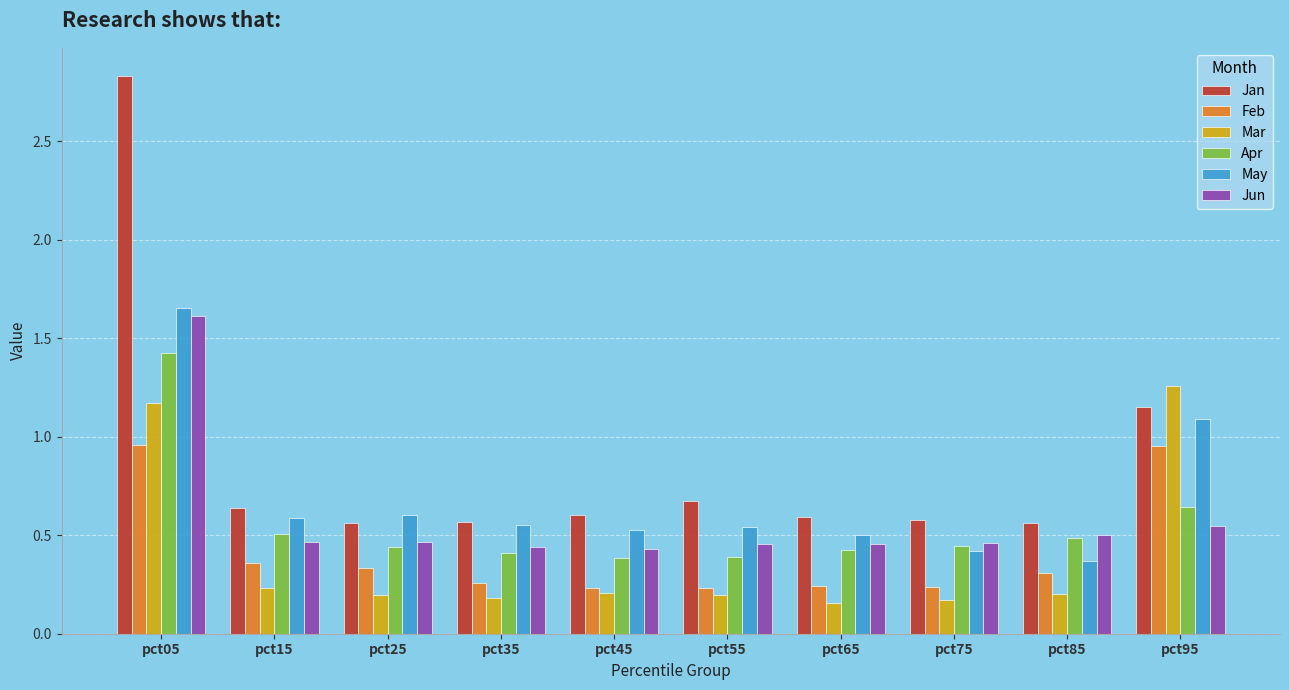

Is the value of Apr at pct65 greater than the value of Mar at pct95?

No